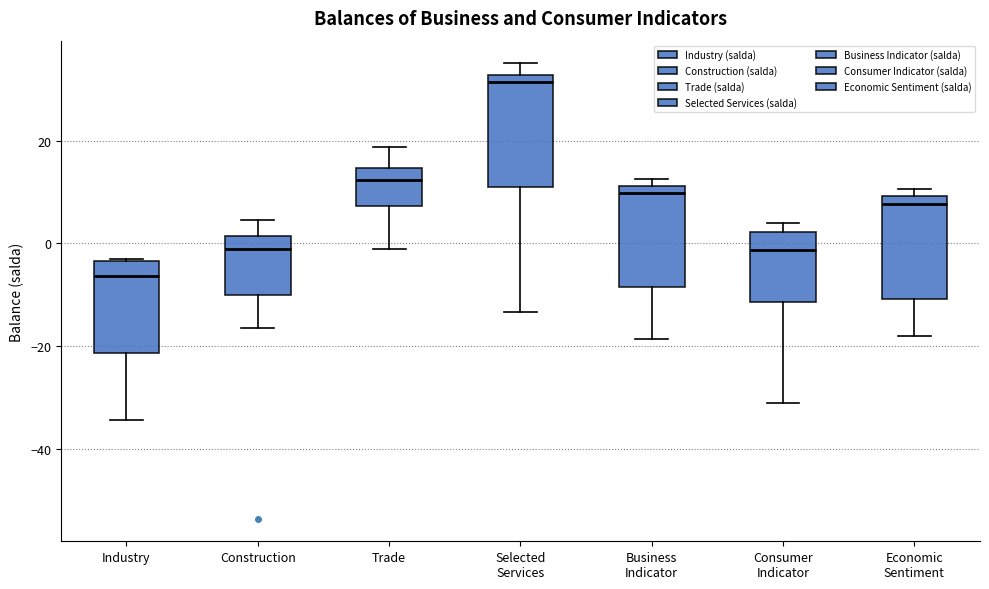

Where does the median line of the box for Economic Sentiment sit on the y-axis? The values are not printed on the chart, so give them approximately, as read against the axis.

8